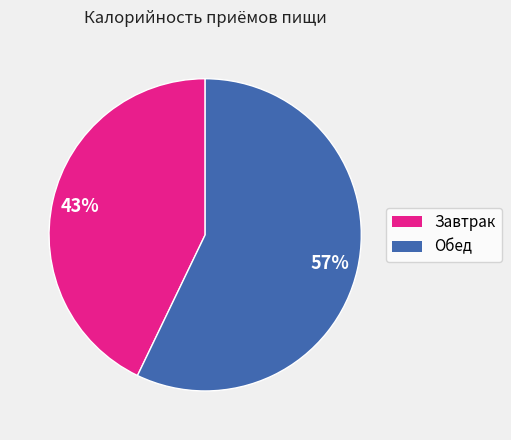

What is the largest slice in the pie chart?

Обед